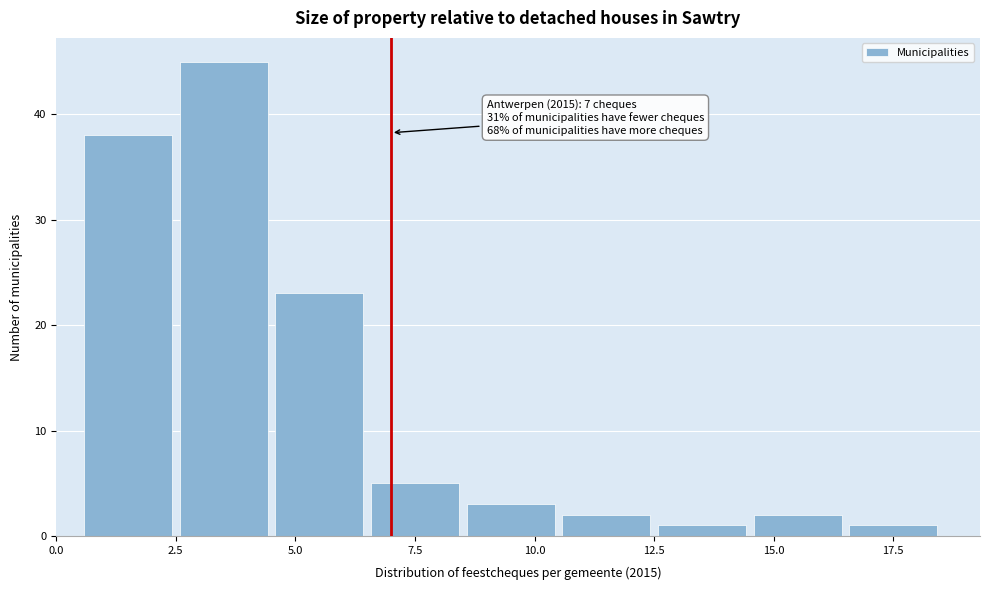

Over which range of the x-axis is the bar tallest?

2.5 to 4.5